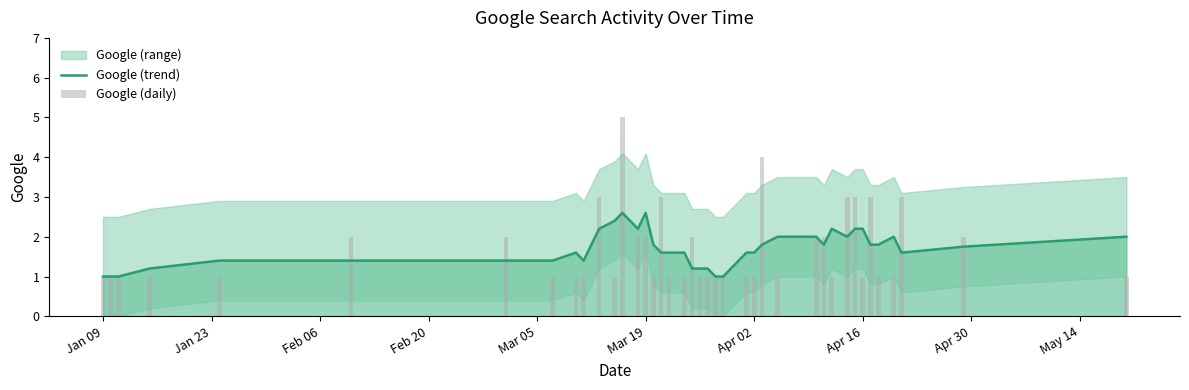

What is the highest value of the Google (trend) series?

2.6